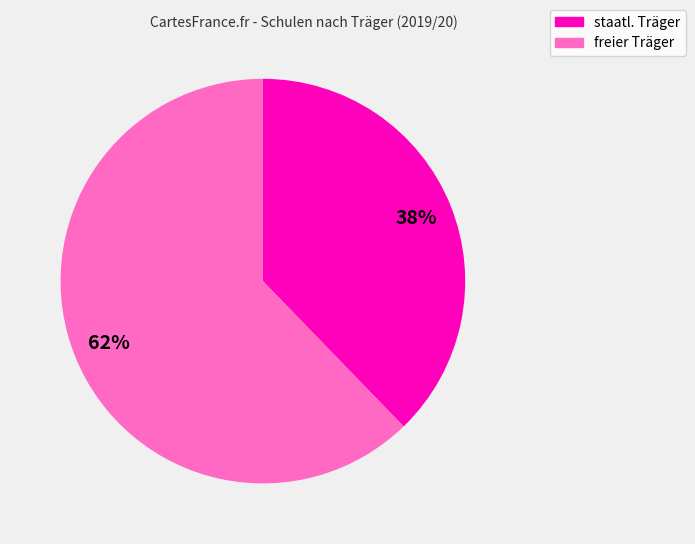

To the nearest percent, what is the average slice percentage?

50%